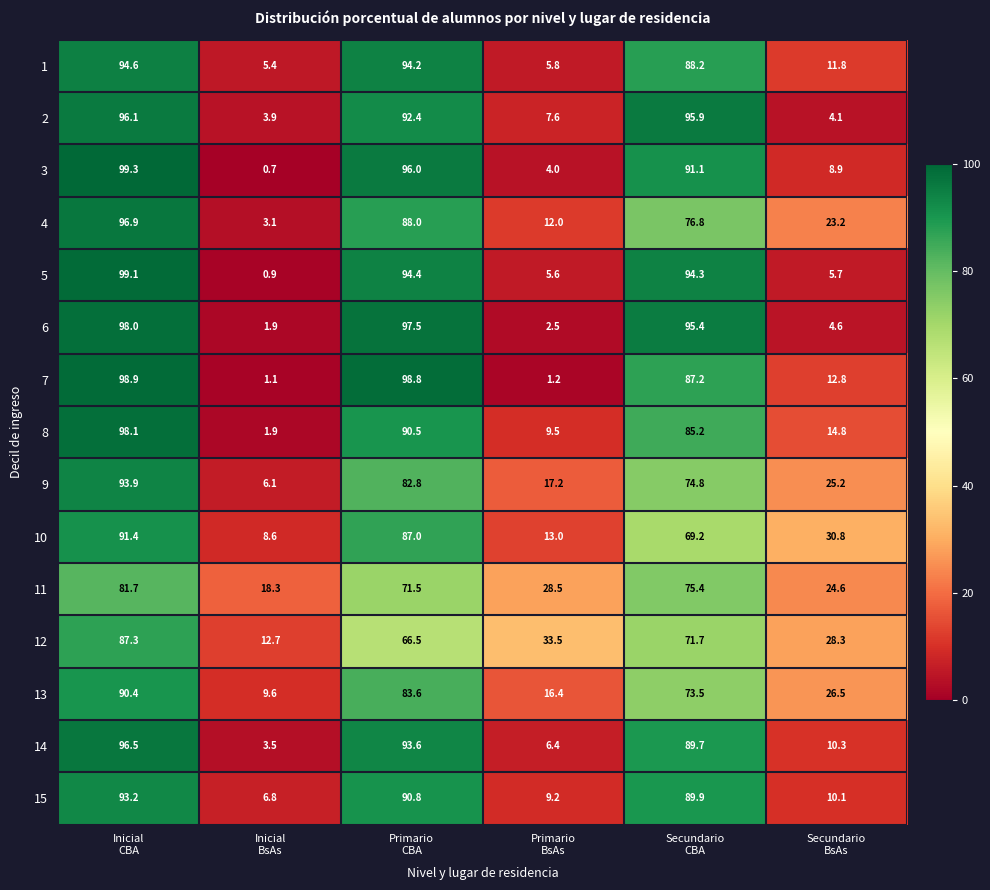

What is the highest value of the 6 series?

98.0